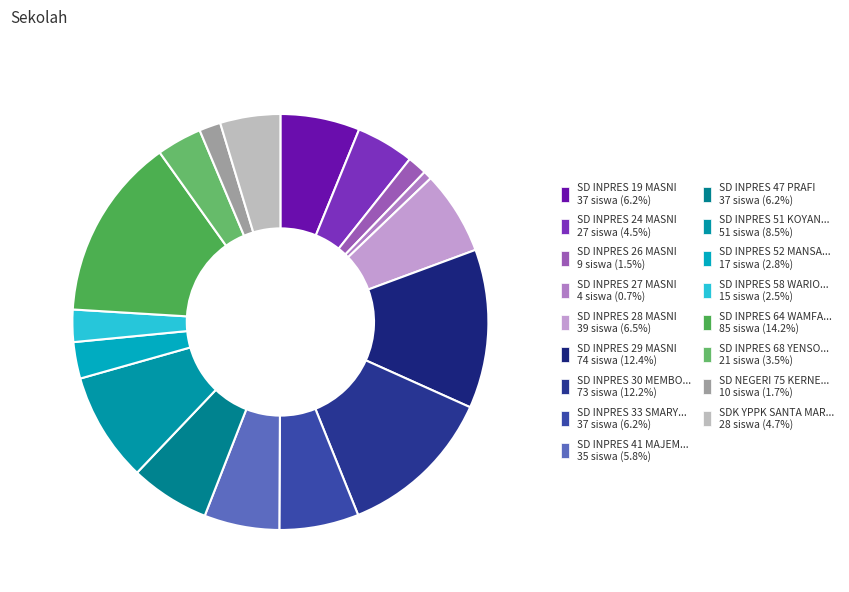

Count the number of slices in the pie.

17